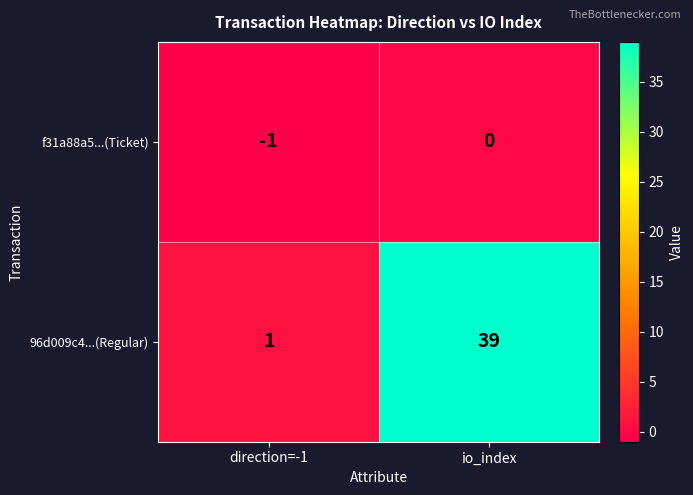

Reading left to right, list all the values displayed in this chart.

f31a88a5...(Ticket): direction=-1=-1	io_index=0
96d009c4...(Regular): direction=-1=1	io_index=39